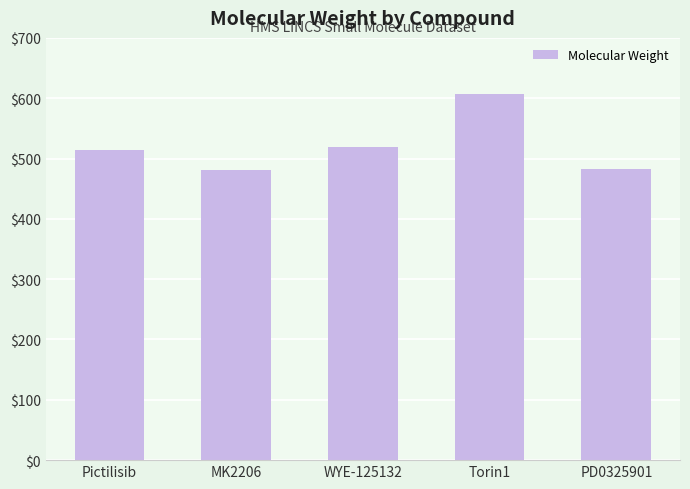

Count the number of categories in the chart.

5